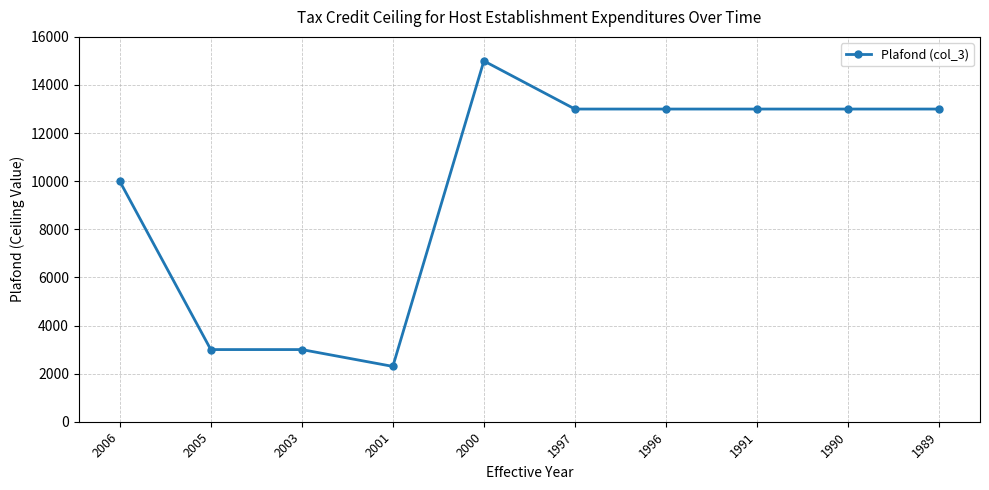

At which label does the data first exceed 13000?

2000